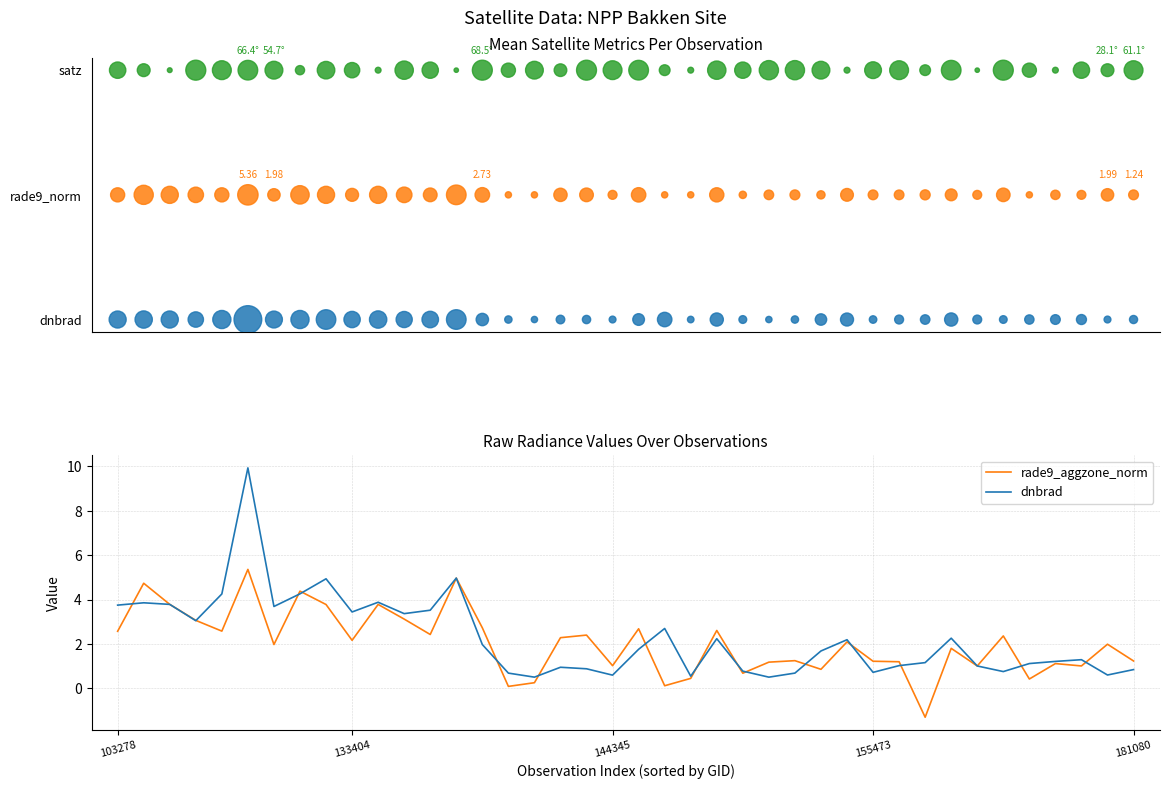

At how many categories does at least one series exceed 9?

1